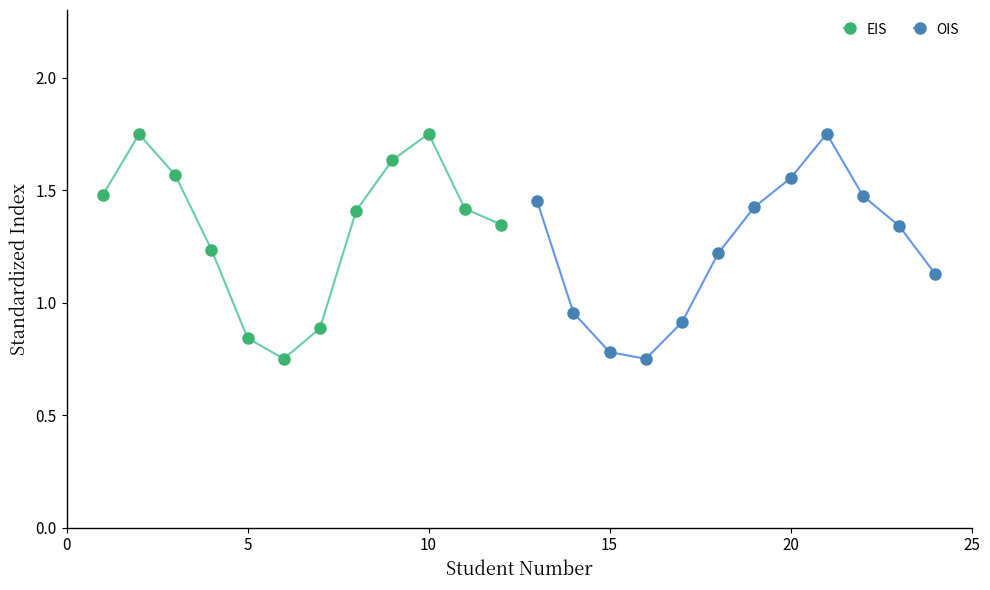

How many interior local peaks does the EIS series have?

2